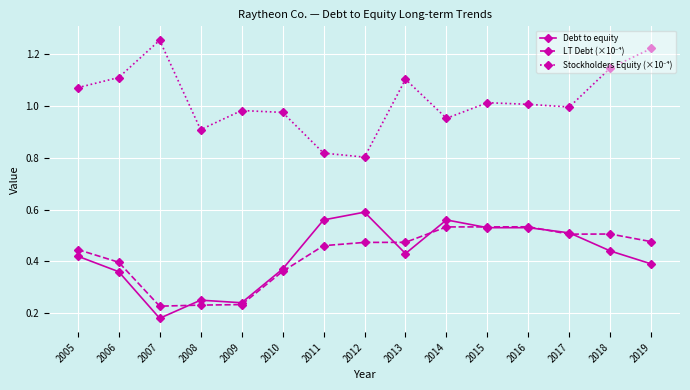

At which label is Debt to equity closest to 0?

2007